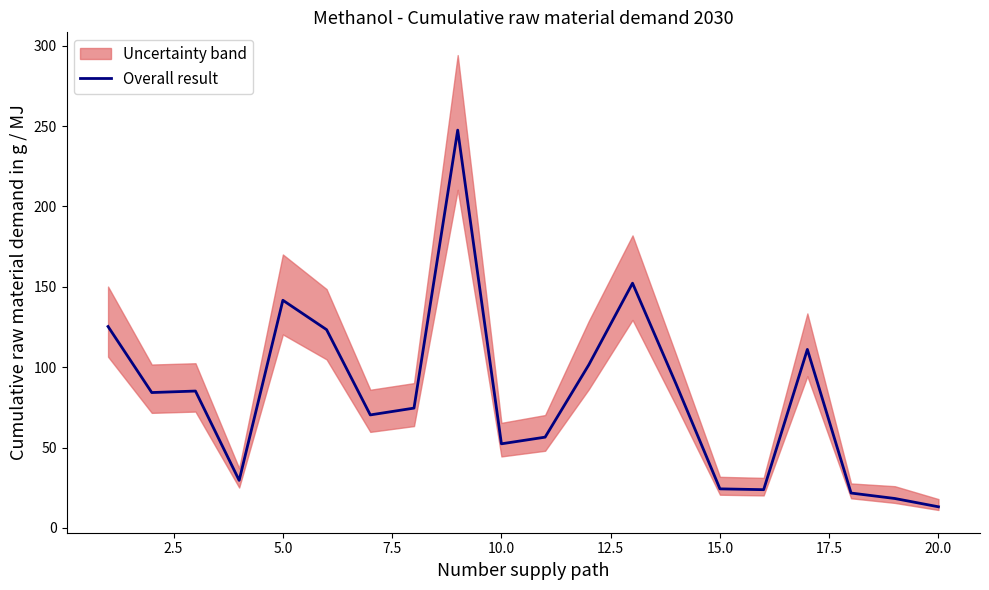

How many lines are shown in the chart?

1